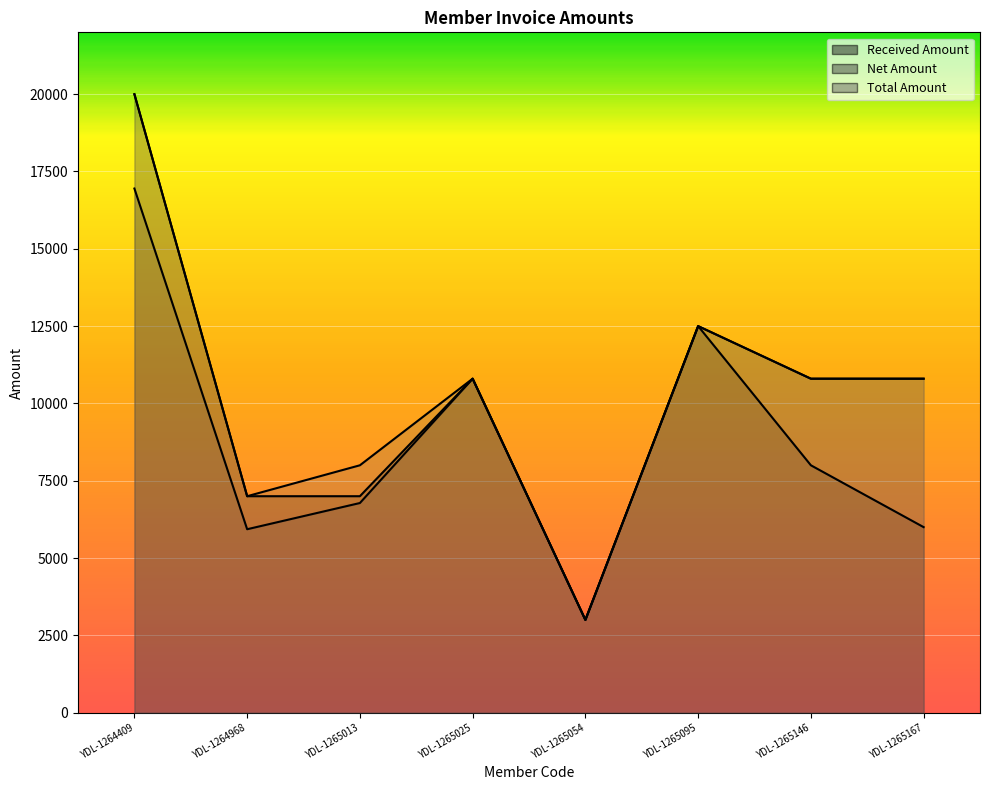

Is it true that Received Amount equals 12372.2 at YDL-1265013?

False